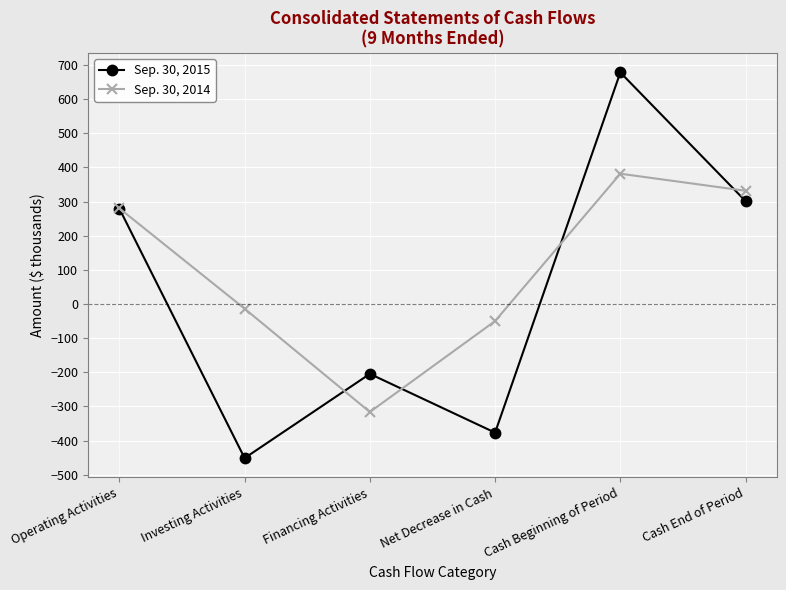

What is the label of the 4th point from the right?

Financing Activities